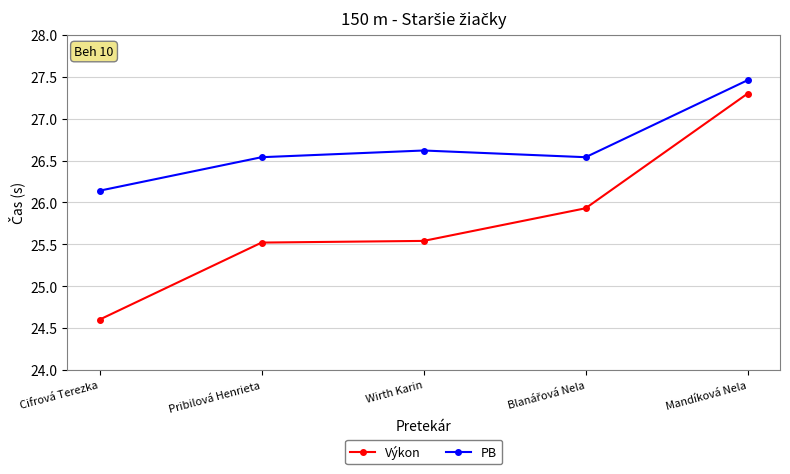

Rank the series by their average value, from lowest to highest.

Výkon, PB